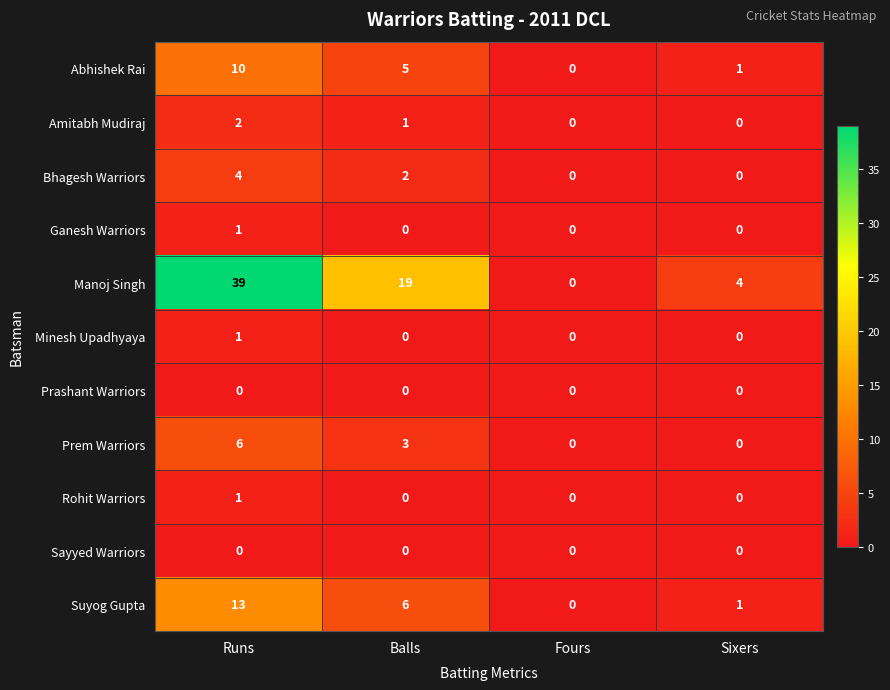

What is the difference between the maximum and minimum values in the Manoj Singh series?

39